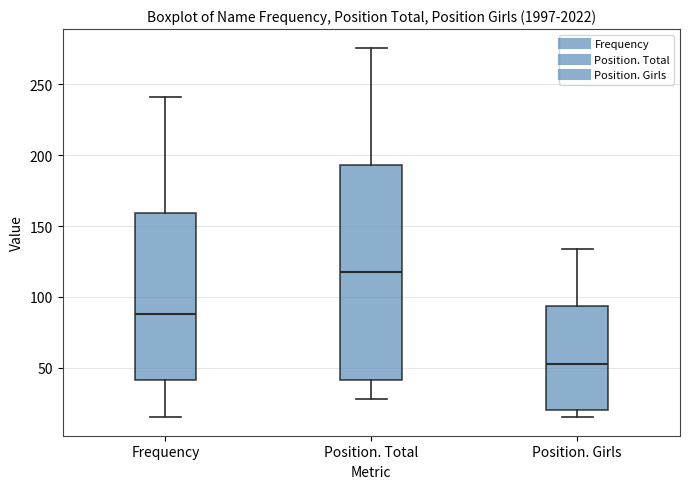

Comparing the boxes themselves (not the whiskers), which one is the tallest?

Position. Total